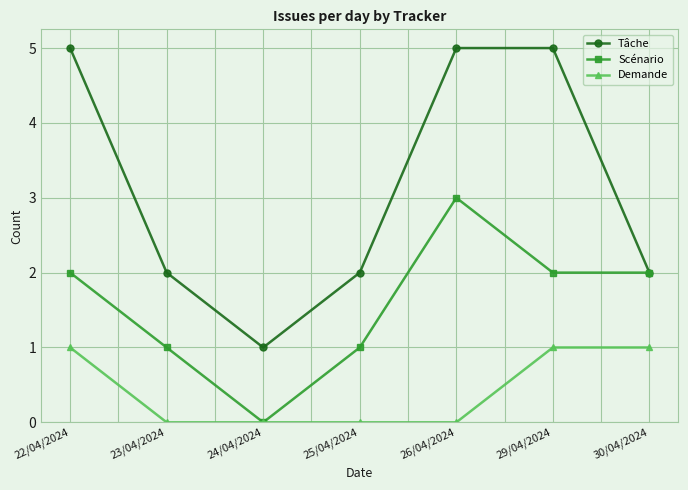

Count the Tâche values in the range 2 to 5.

6